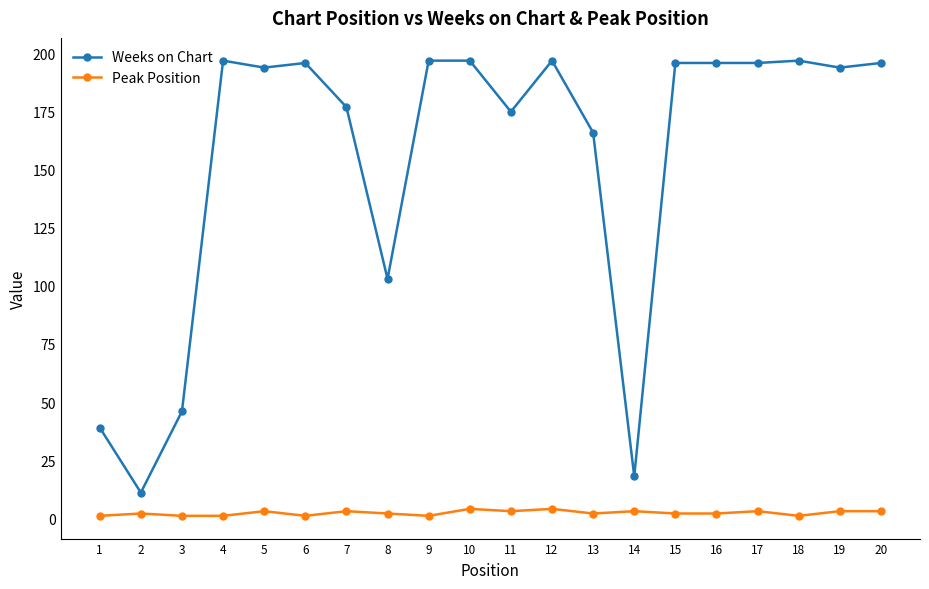

True or false: Peak Position and Weeks on Chart cross at least once.

False